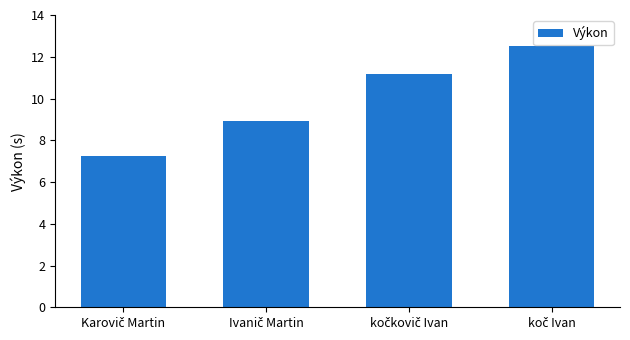

Are the bars horizontal?

No